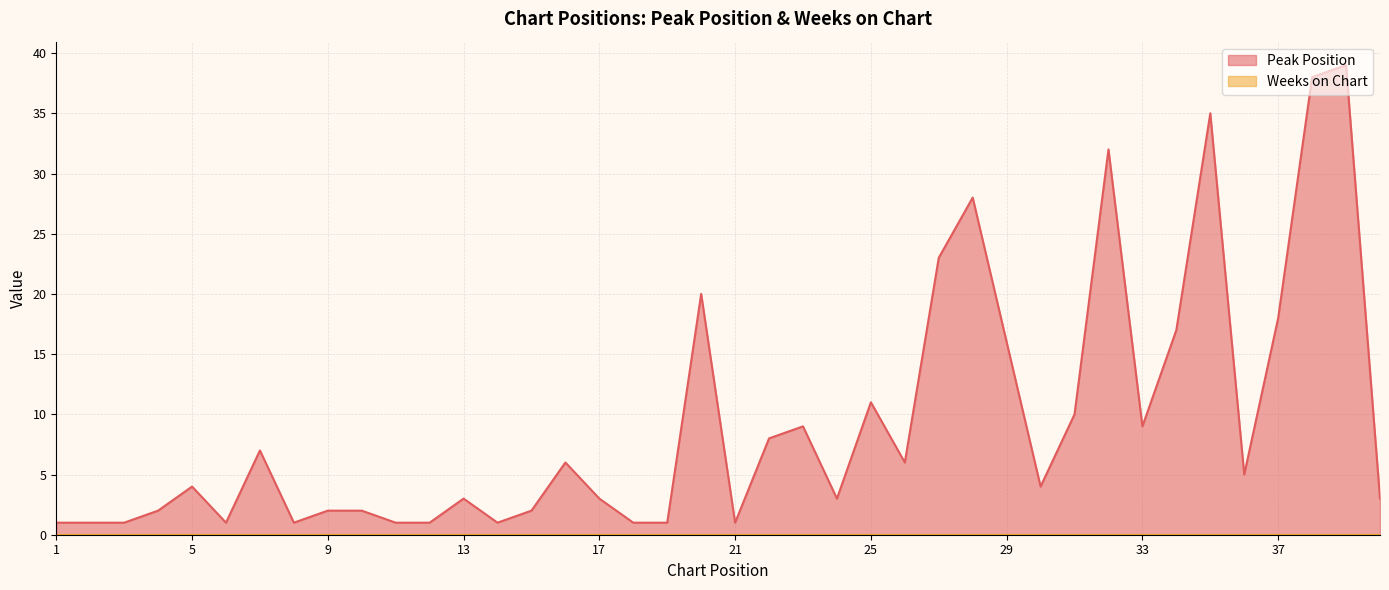

What is the value of the 38th point from the left?

38